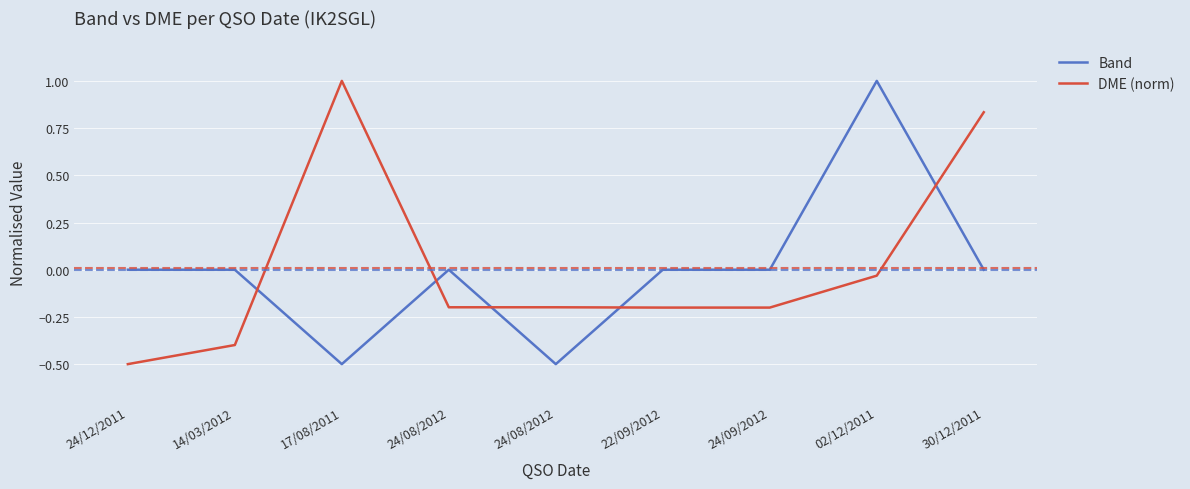

Which series changed the most between 22/09/2012 and 24/09/2012?

Band